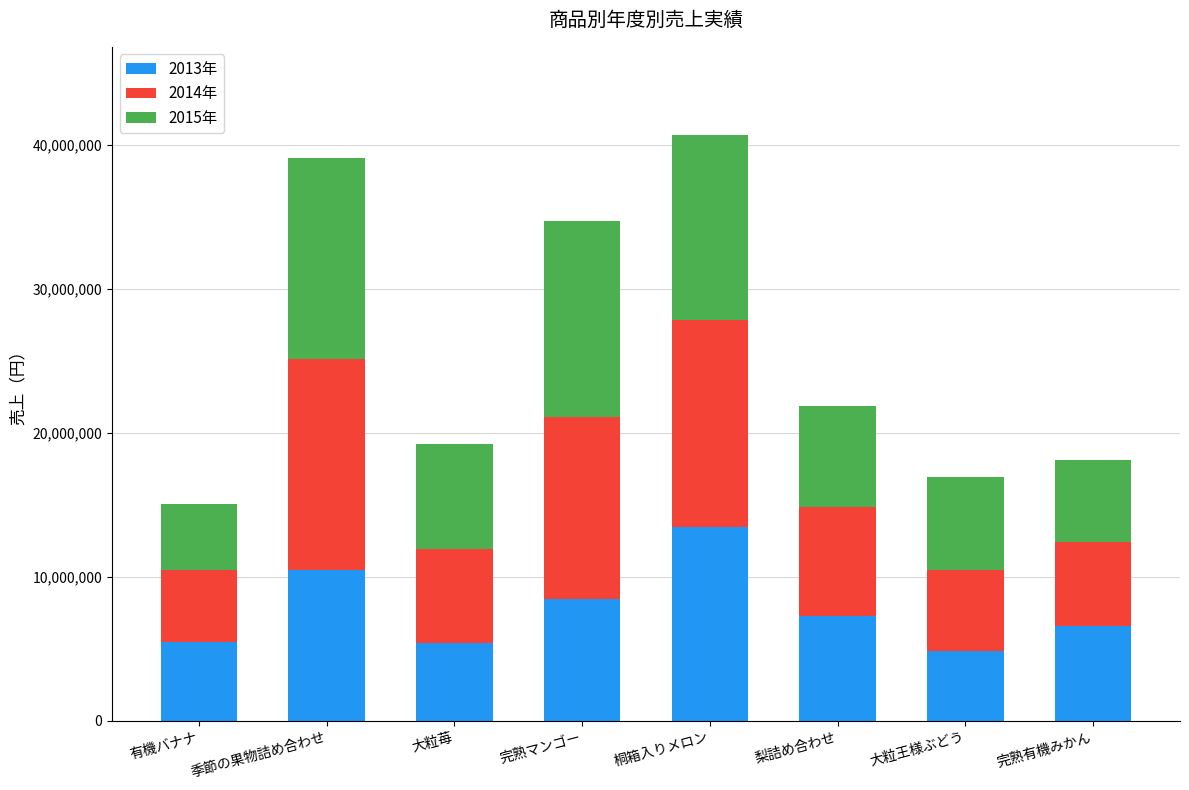

At which label does 2013年 reach its peak?

桐箱入りメロン